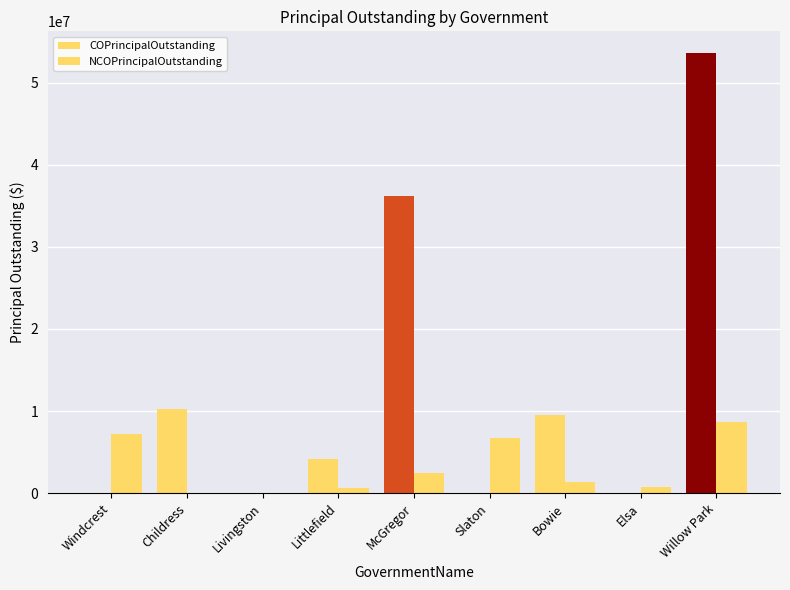

Between Littlefield and Slaton, which series saw the biggest shift?

NCOPrincipalOutstanding